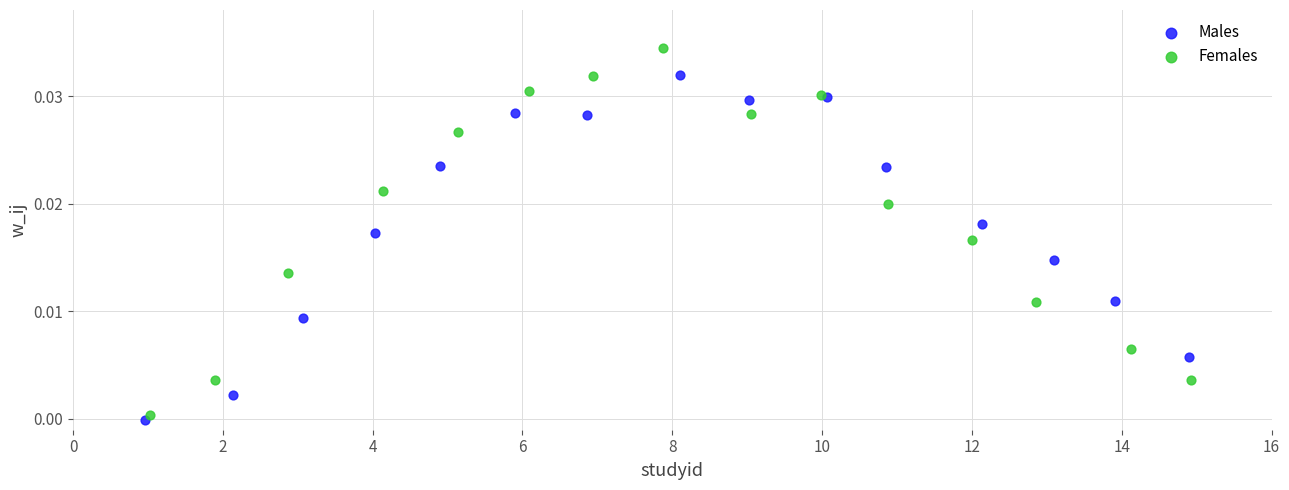

Which series reaches the maximum Y coordinate?

Females